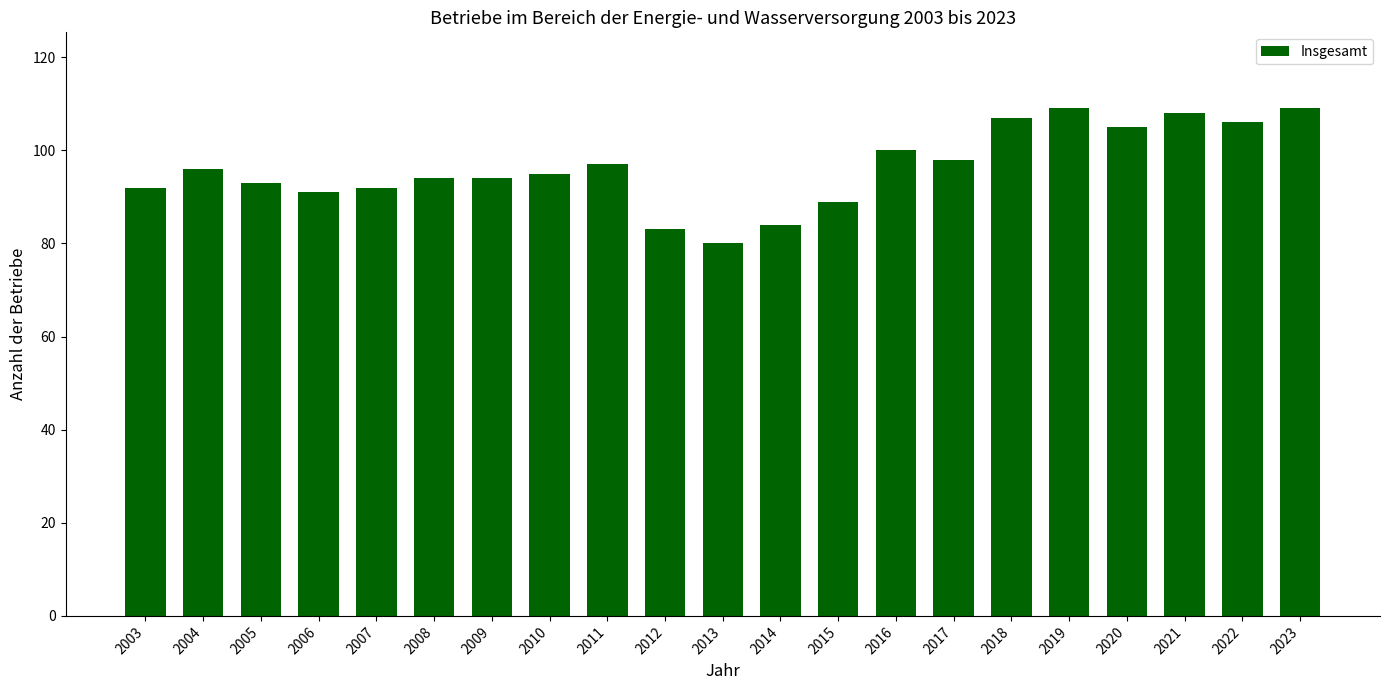

What is the greatest value displayed?

109